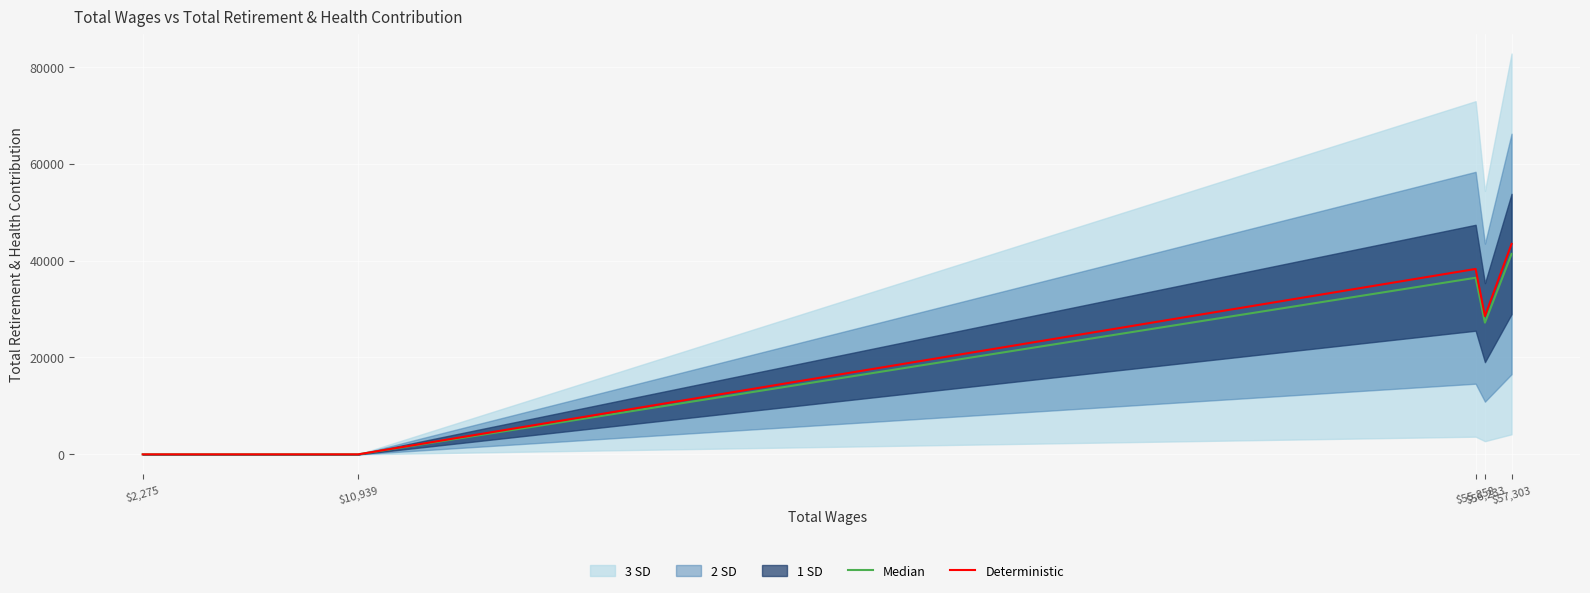

What is the highest value of the Deterministic series?

43448.0